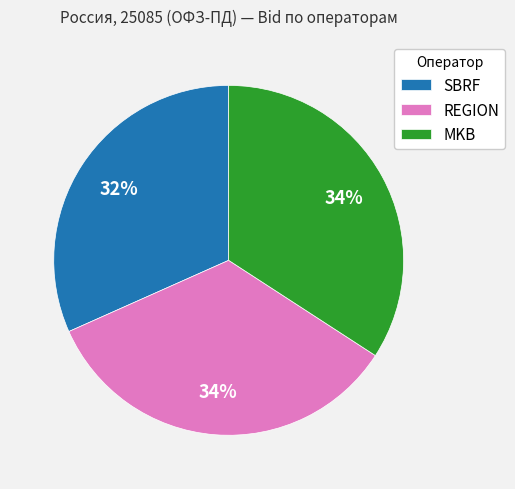

To the nearest percent, what is the average slice percentage?

33%